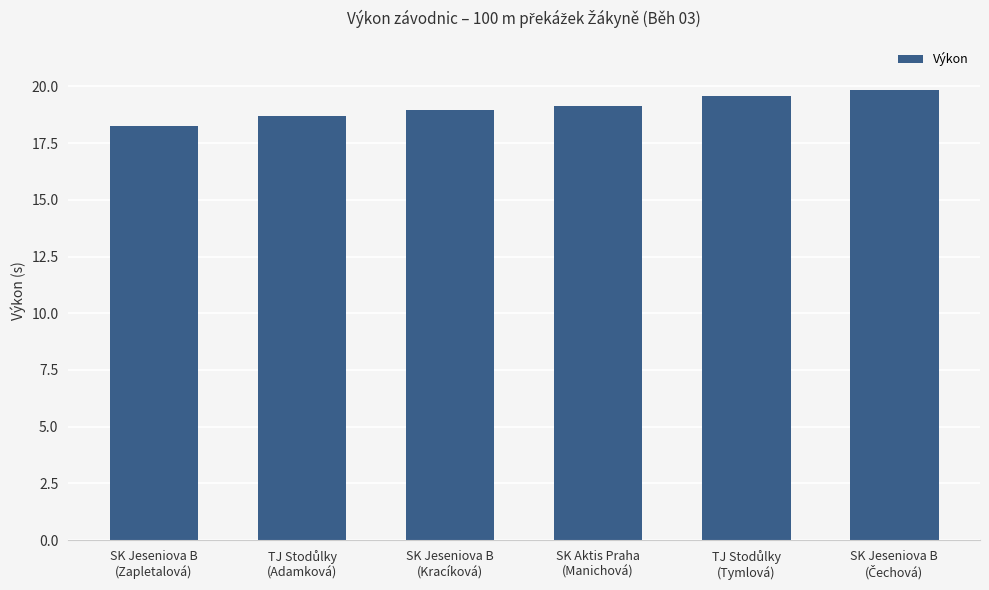

The chart shows a value of 19.1 at SK Aktis Praha
(Manichová). True or false?

True